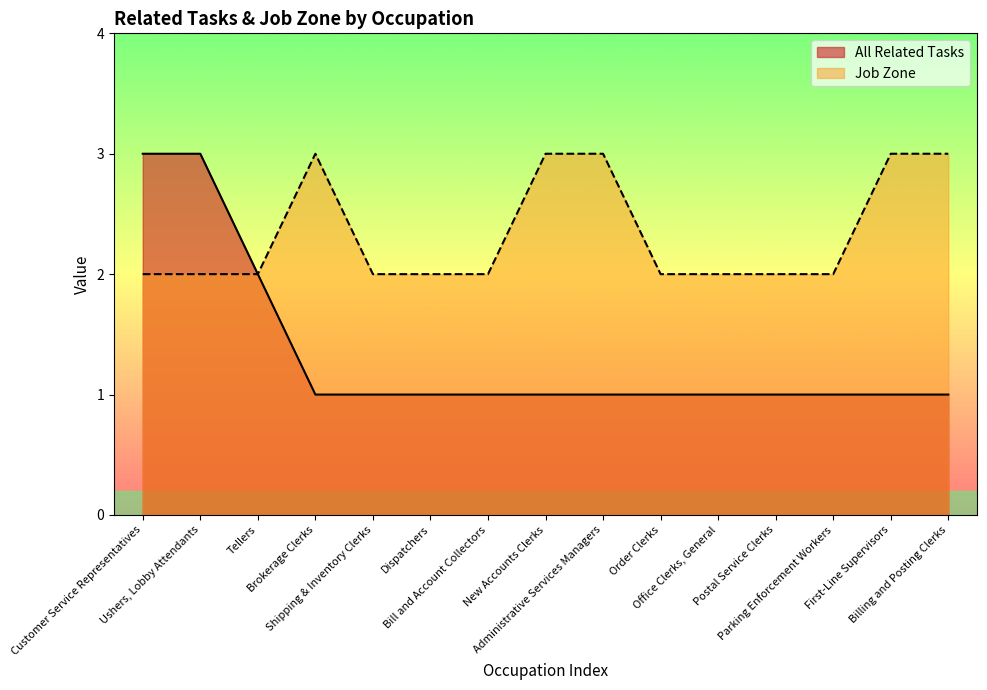

True or false: All Related Tasks has more than 1 interior local peaks.

False